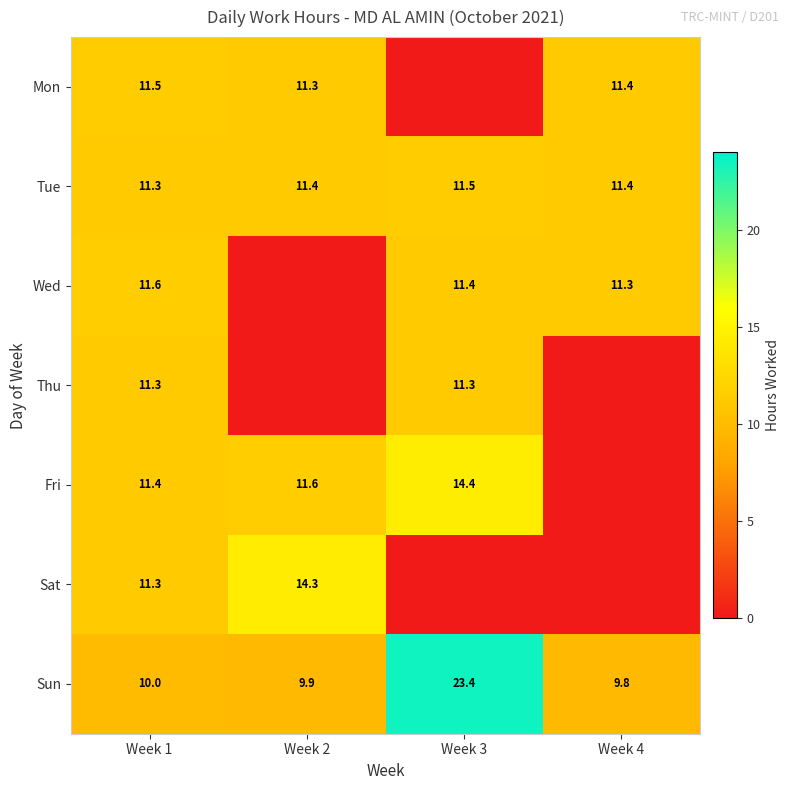

Is it true that Thu equals 11.3 at Week 3?

True